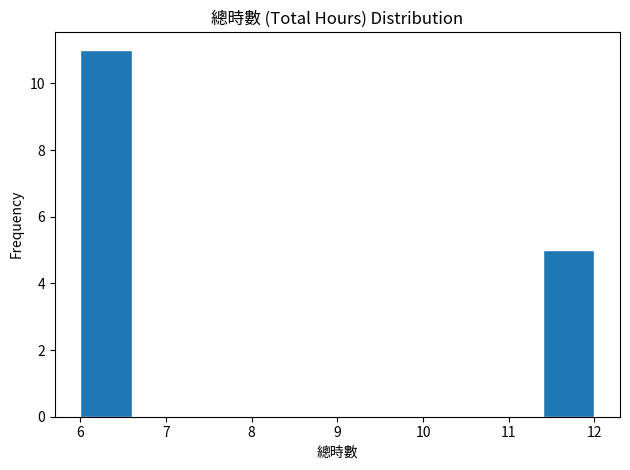

Reading left to right, transcribe this chart: for each bar, give the range it covers on the x-axis and its height. The values are not printed on the chart, so give them approximately, as read against the axis.

6.0 to 6.6: 11
6.6 to 7.2: 0
7.2 to 7.8: 0
7.8 to 8.4: 0
8.4 to 9.0: 0
9.0 to 9.6: 0
9.6 to 10.2: 0
10.2 to 10.8: 0
10.8 to 11.4: 0
11.4 to 12.0: 5